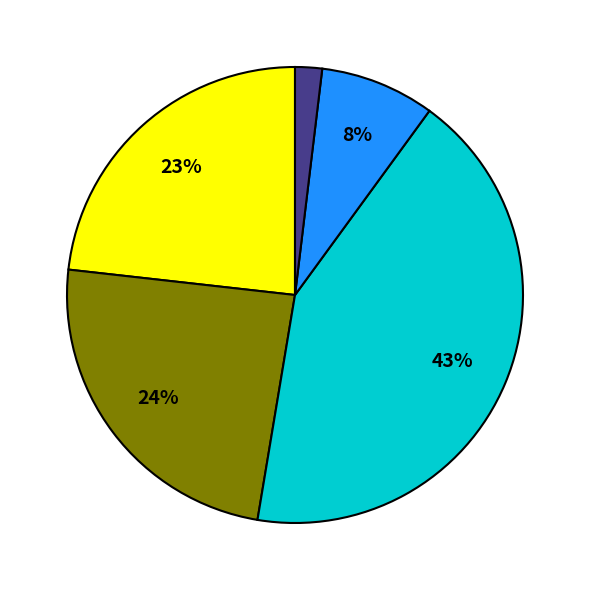

To the nearest percent, what is the difference between the largest and smallest slice percentages?

41%